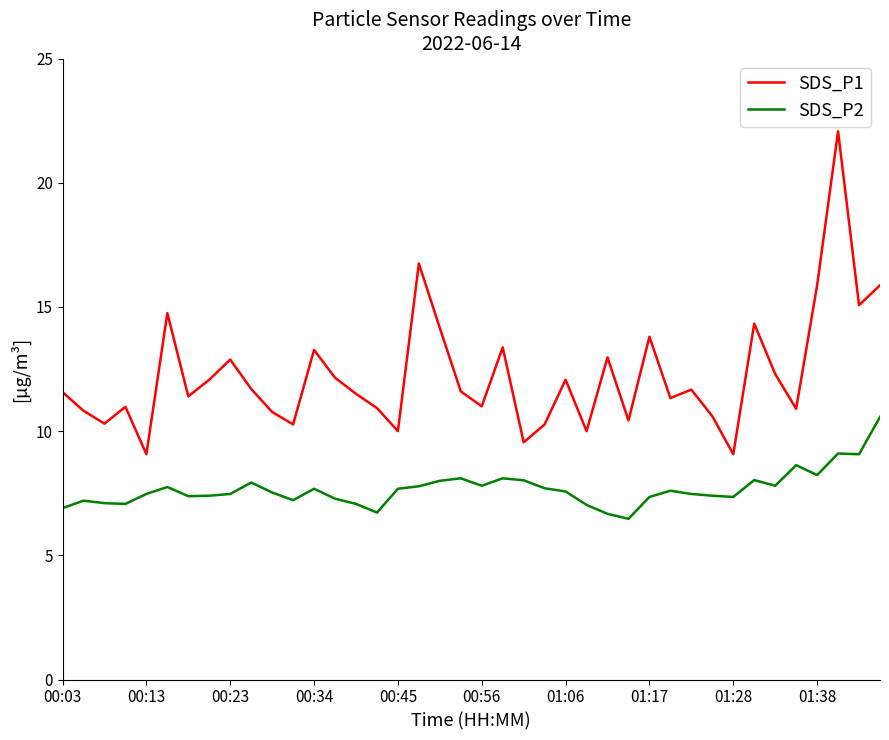

True or false: SDS_P1 and SDS_P2 intersect in this chart.

False